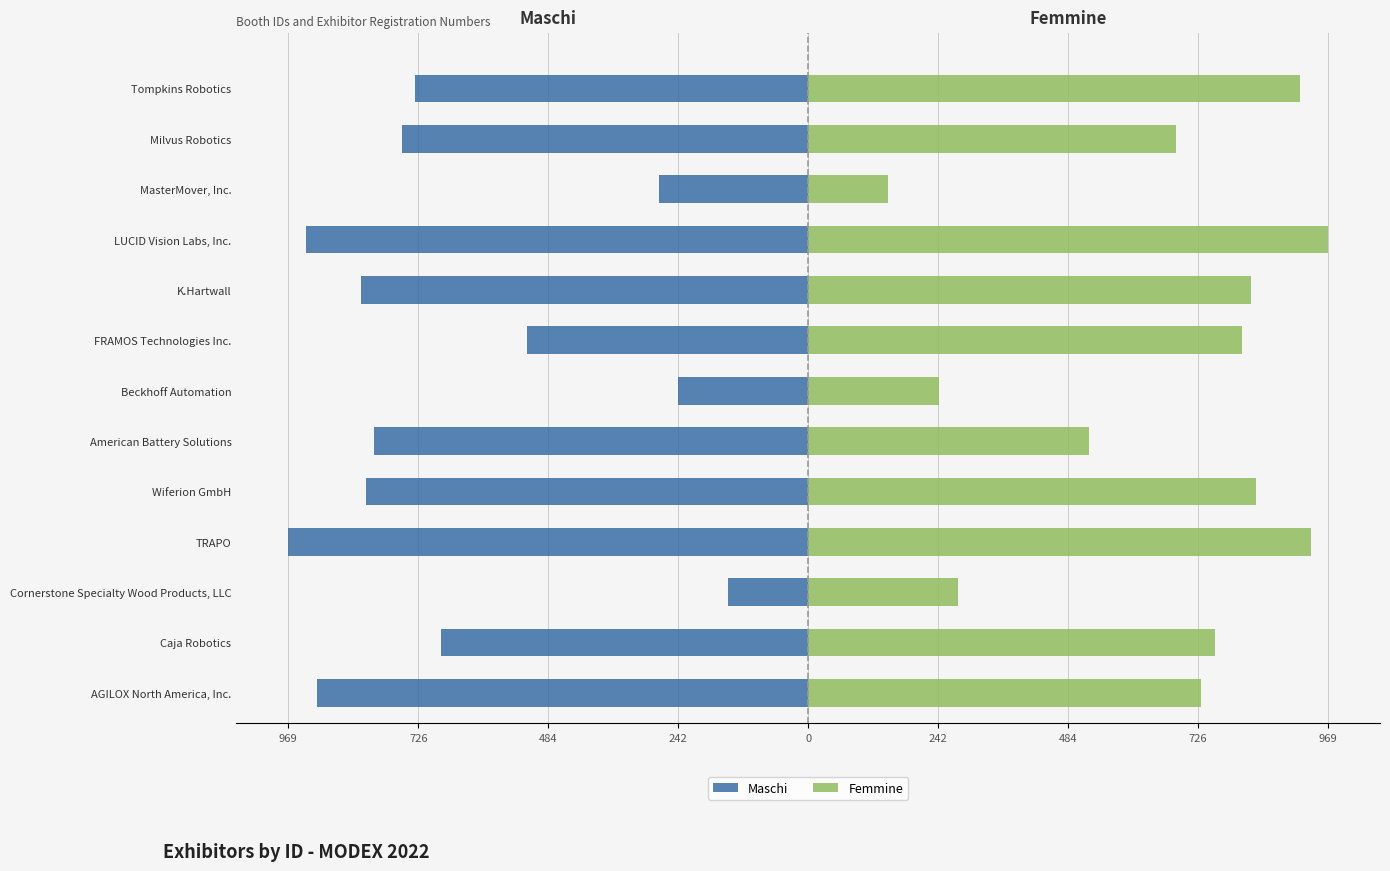

What is the sum of the Maschi values at Caja Robotics and FRAMOS Technologies Inc.?

-1209